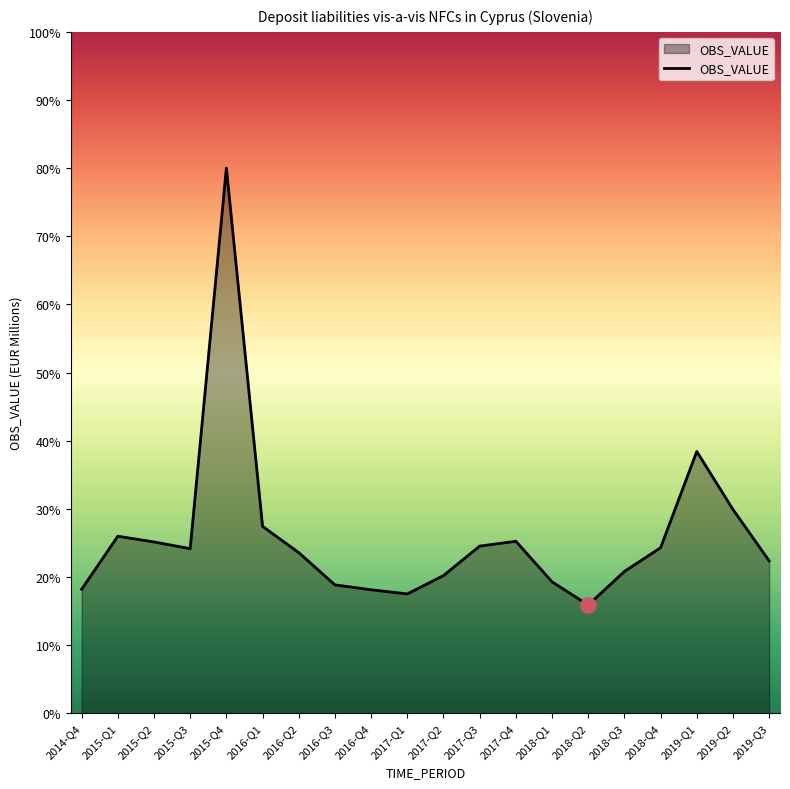

Between 2018-Q1 and 2018-Q2, which is larger?

2018-Q1